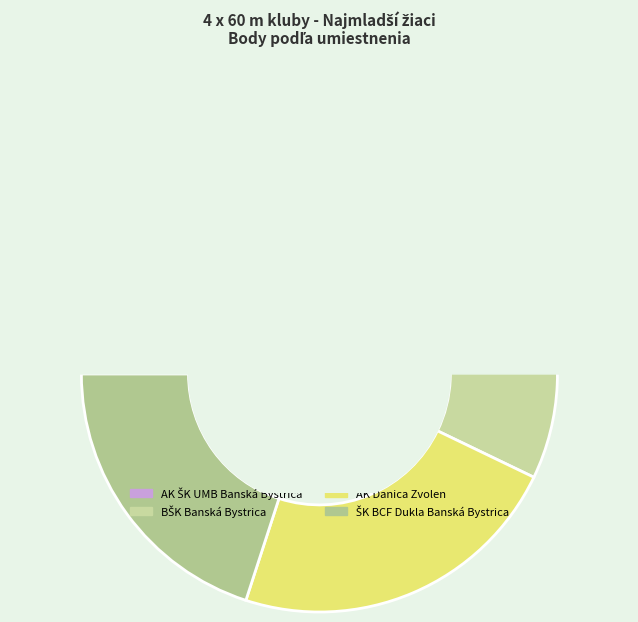

Is Ďurica, Sedláček, Zima, Cejzl the majority of the pie?

No